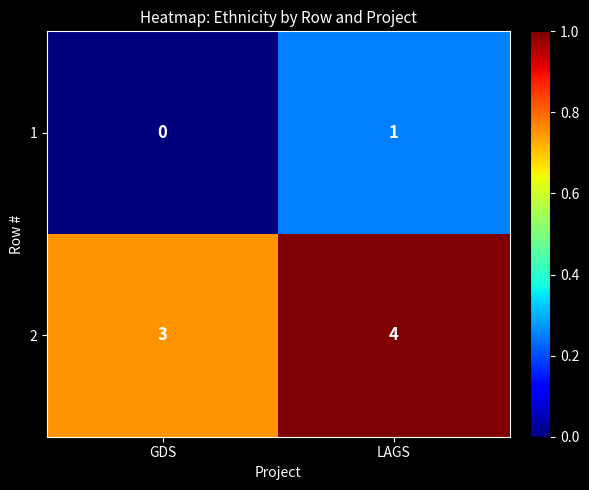

At how many categories does at least one series exceed 0?

2